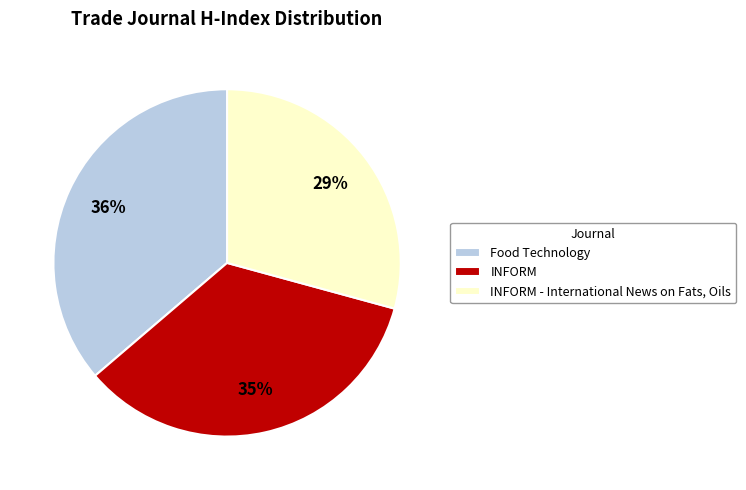

To the nearest percent, what is the combined percentage of INFORM - International News on Fats, Oils and INFORM?

64%